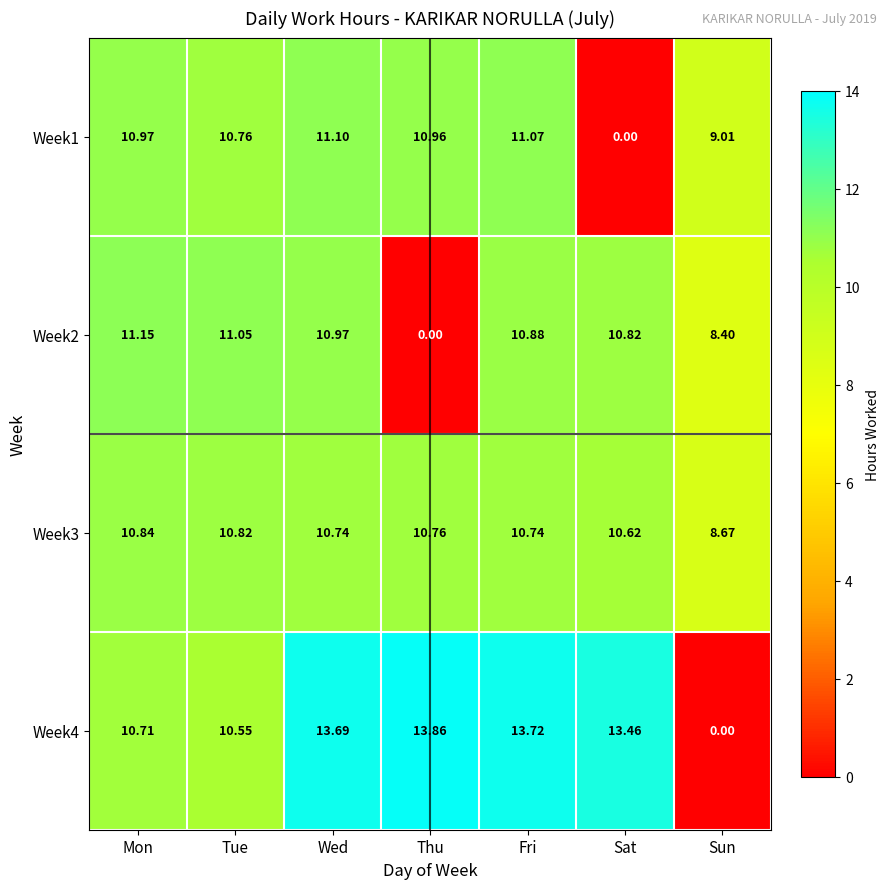

At which category does the chart reach its peak across all series?

Thu